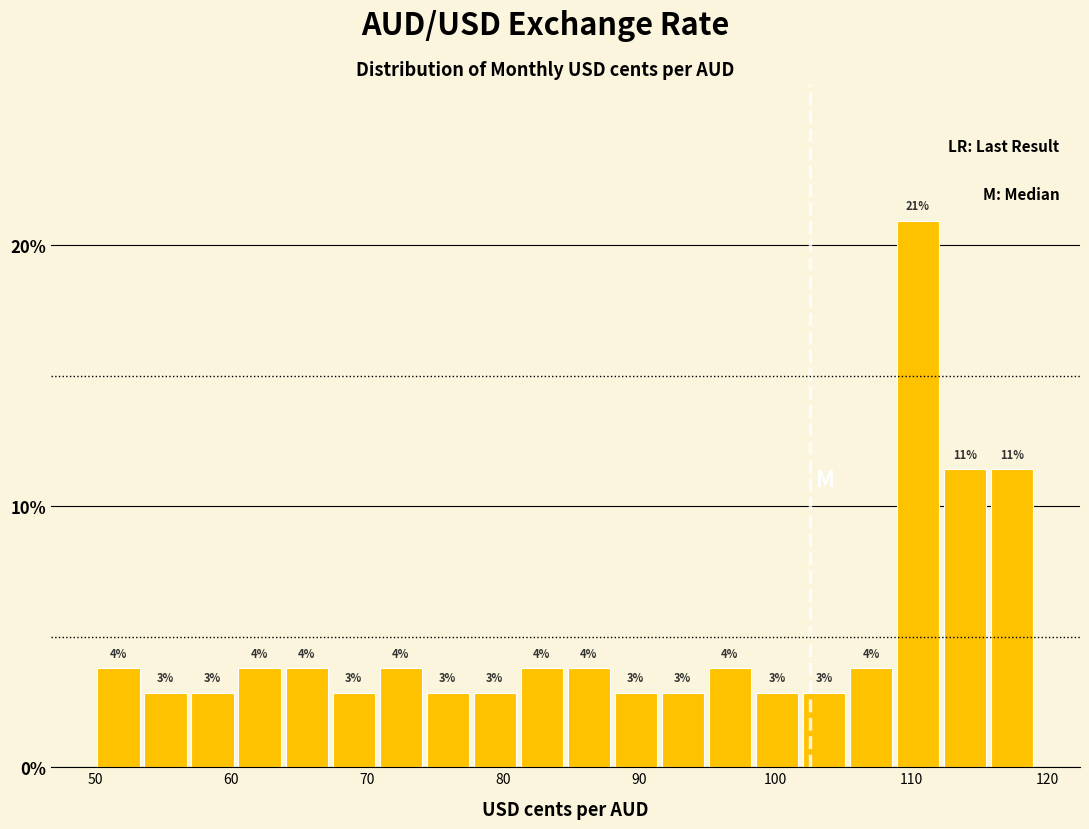

Around what value on the x-axis is the tallest bar? Give the approximate position of its centre, as read against the axis.

110